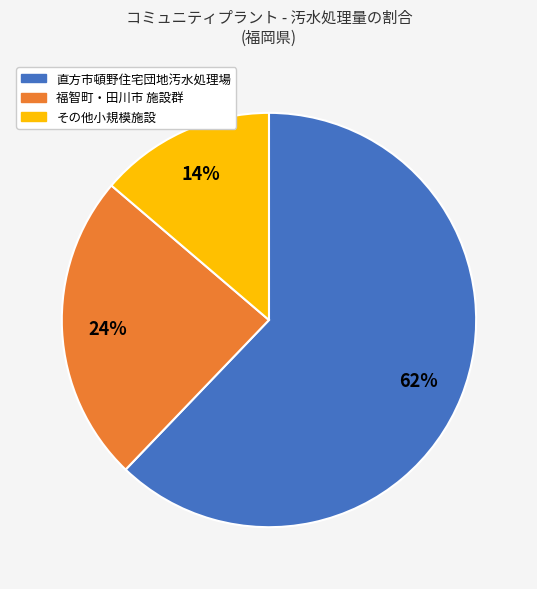

Is there any slice that represents more than half of the pie?

Yes